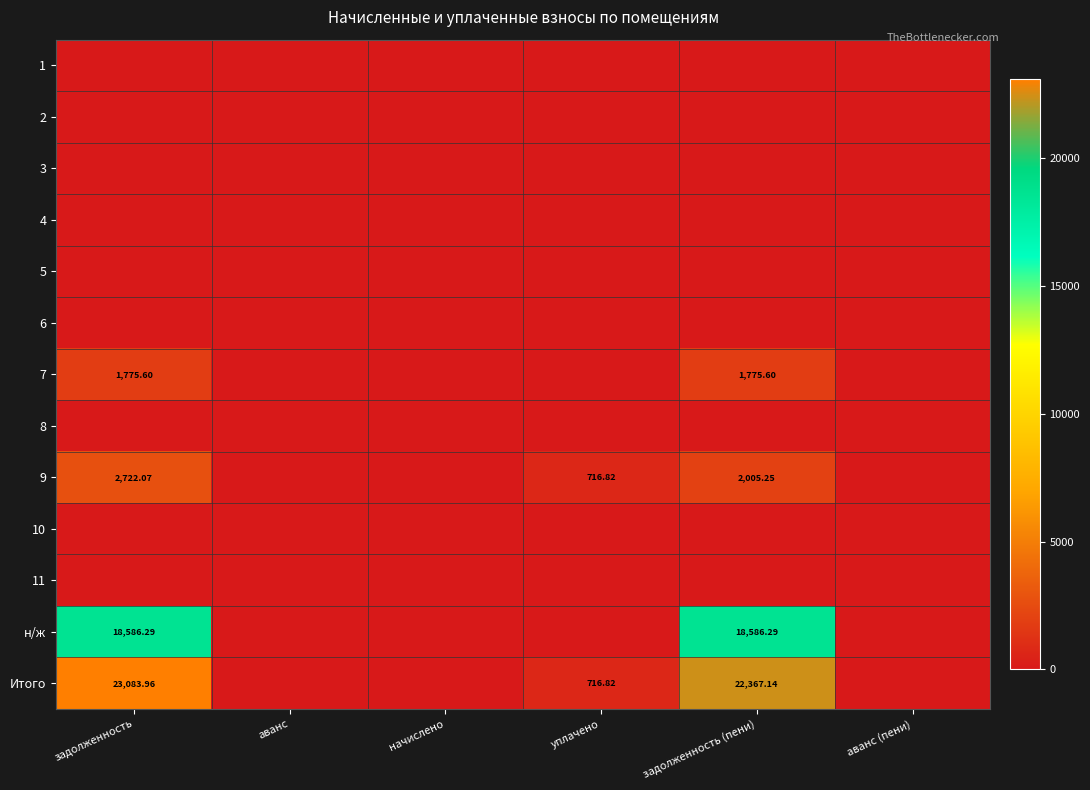

Rank the series by their maximum value, from lowest to highest.

1, 2, 3, 4, 5, 6, 8, 10, 11, 7, 9, н/ж, Итого